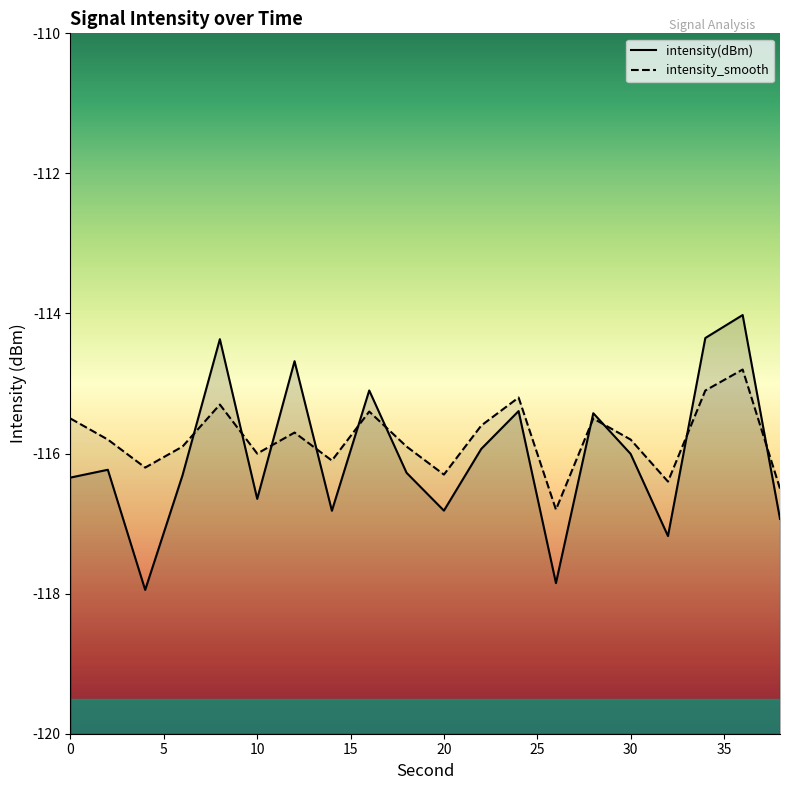

The intensity_smooth series shows -162.4 at 10. True or false?

False